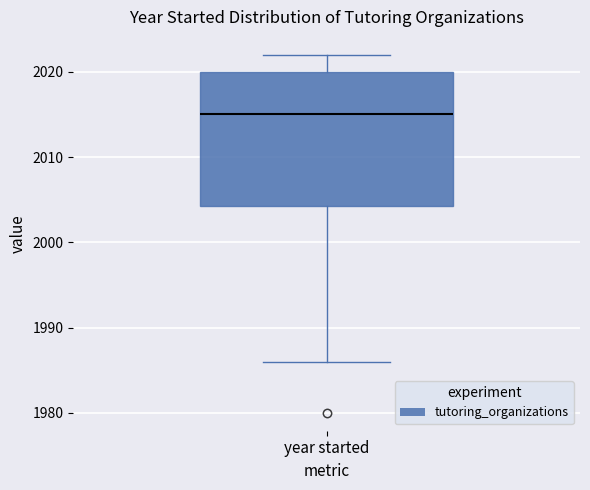

Read this box plot against the y-axis: the position of the median line, the range covered by the box, and the ends of both whiskers. The values are not printed on the chart, so give them approximately, as read against the axis.

median 2015, box 2004 to 2020, whiskers 1986 to 2022